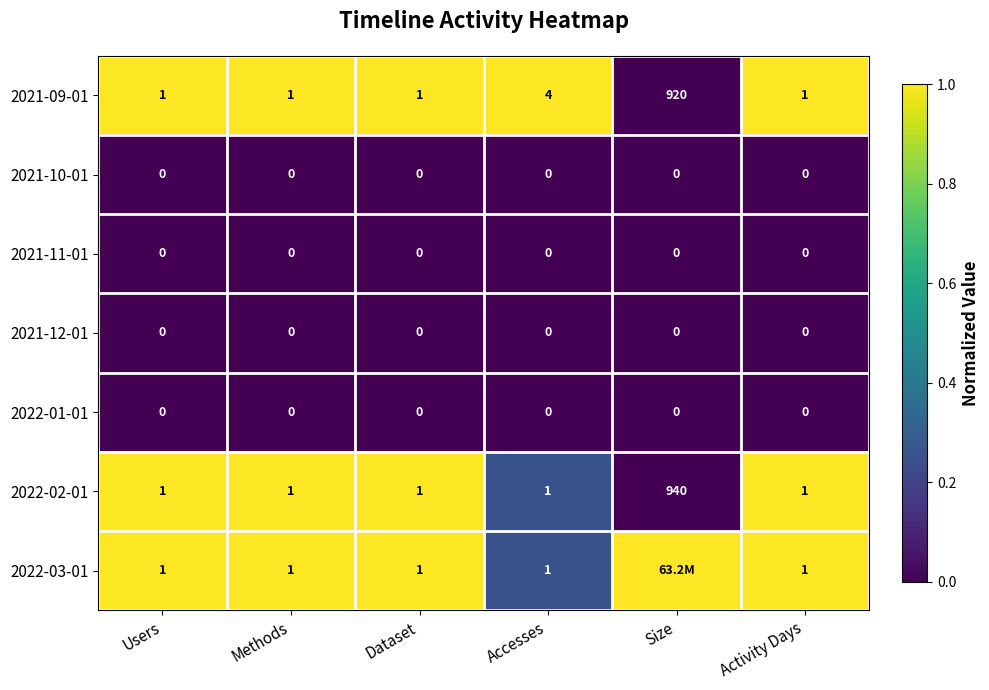

What is the total value across all series at Users?

3